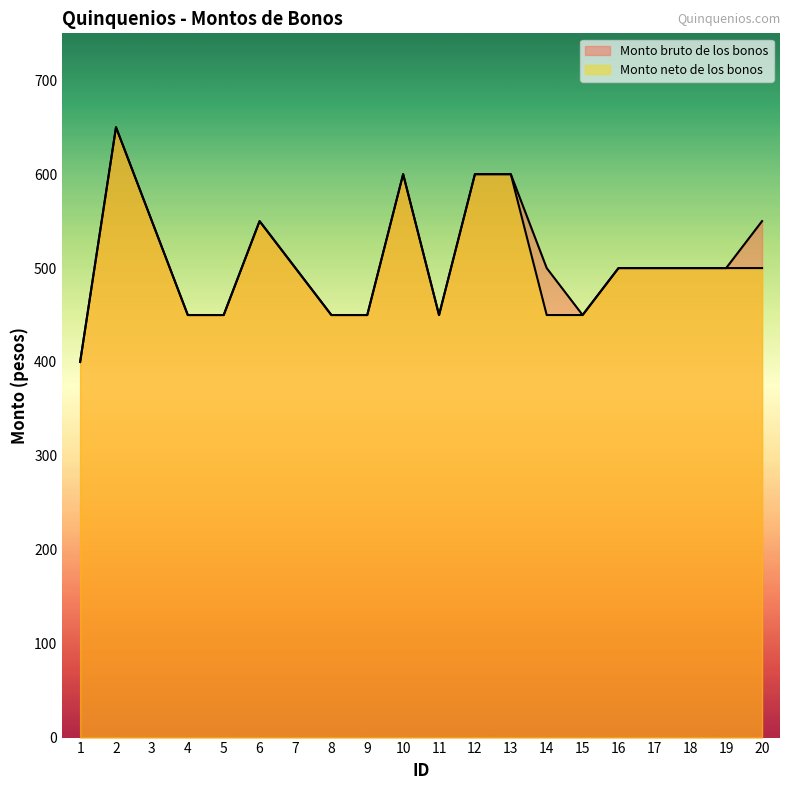

True or false: Monto neto de los bonos and Monto bruto de los bonos cross at least once.

False